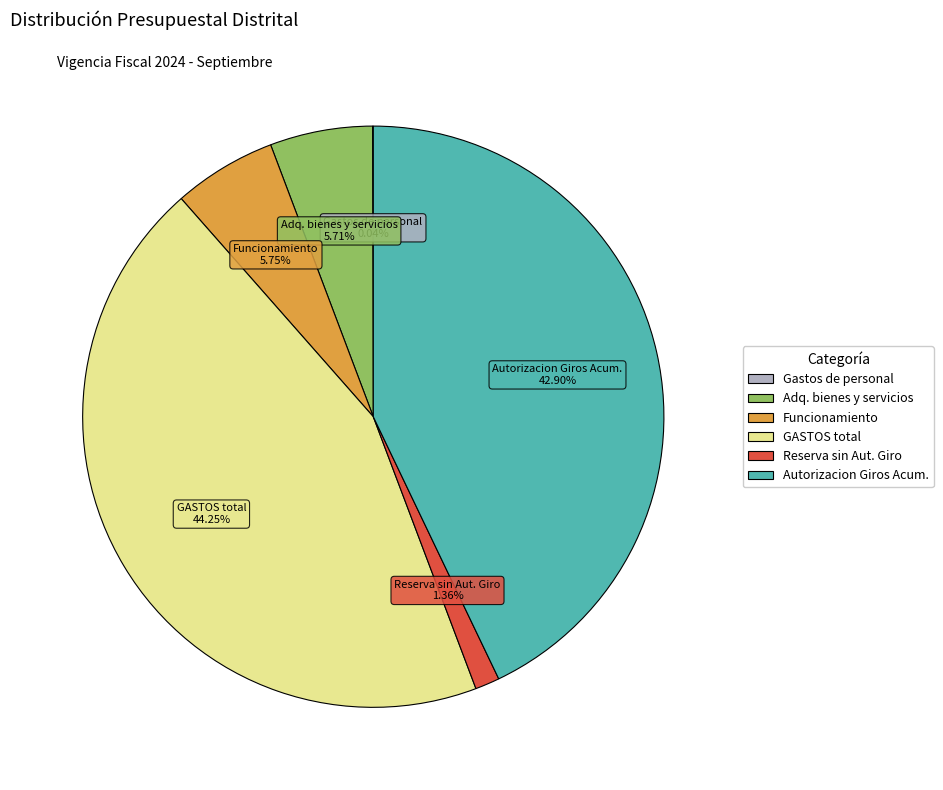

Approximately how many times larger is the value at GASTOS total compared to Autorizacion Giros Acum.?

1.0